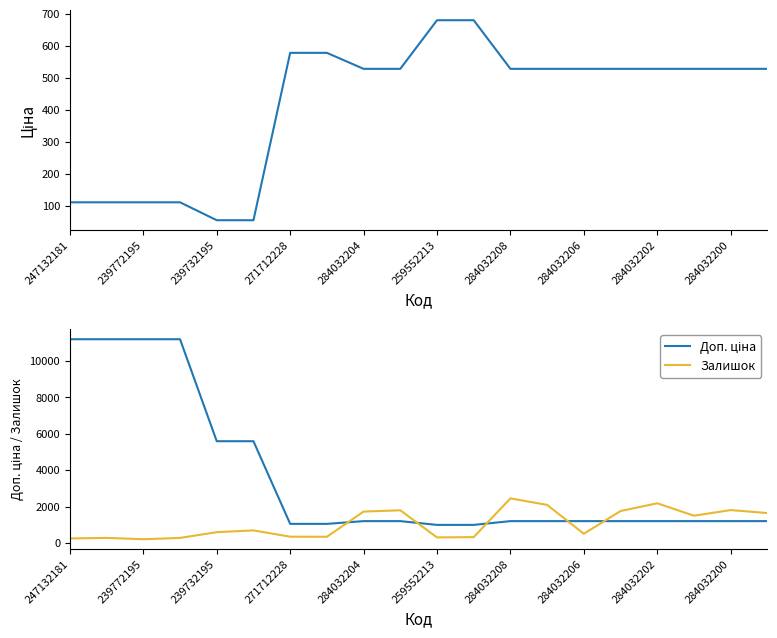

What is the difference between the maximum and minimum values in the Доп. ціна series?

10177.9